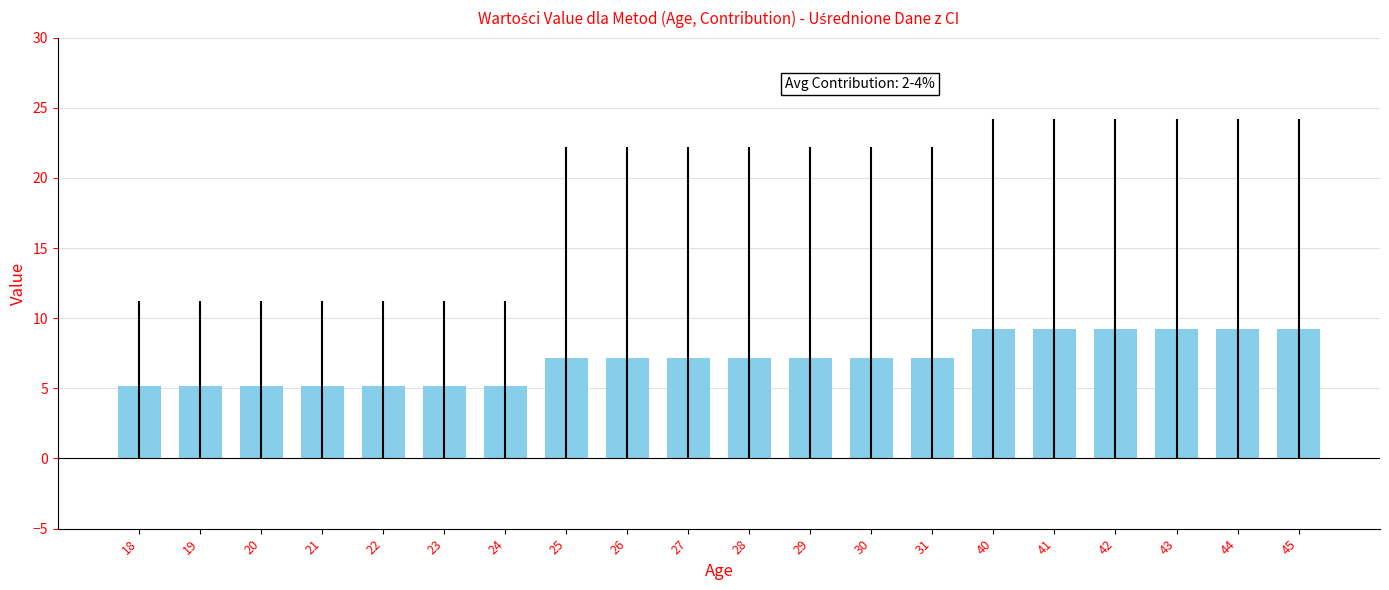

What is the average value?

7.1